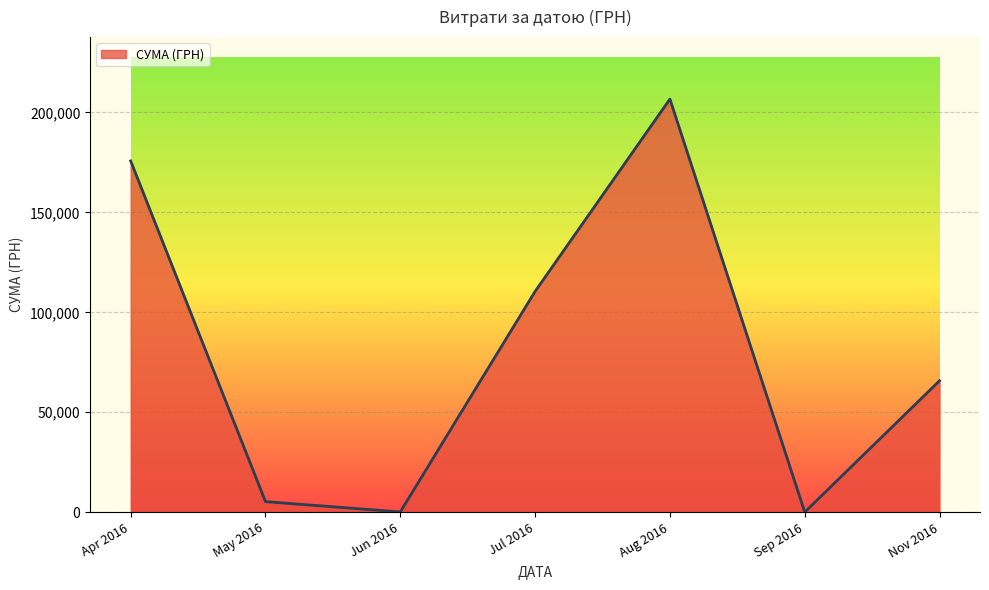

At which label is the value closest to 103358?

Jul 2016